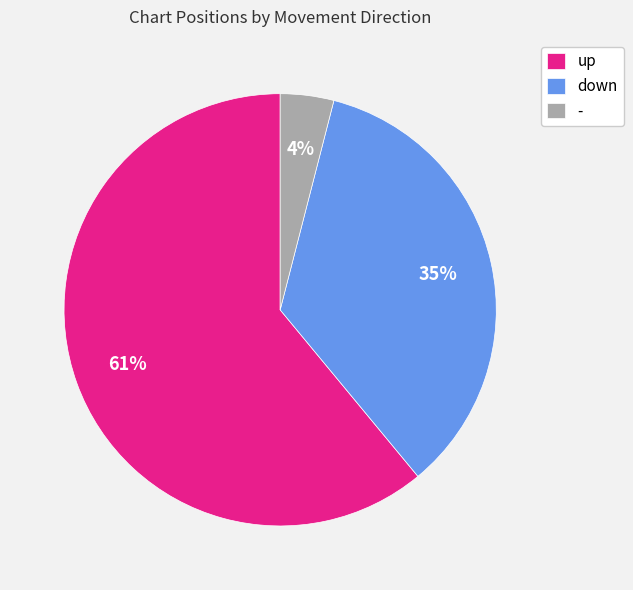

Between - and down, which is larger?

down